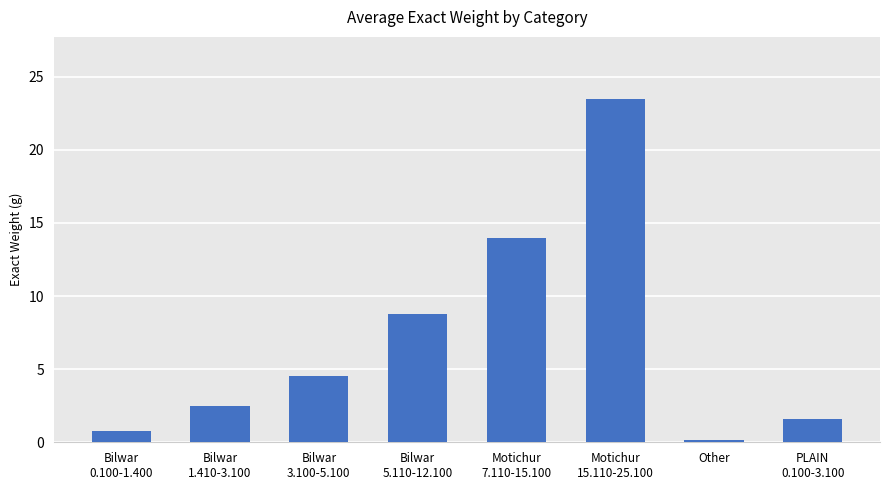

What is the label of the 2nd bar from the left?

Bilwar
1.410-3.100